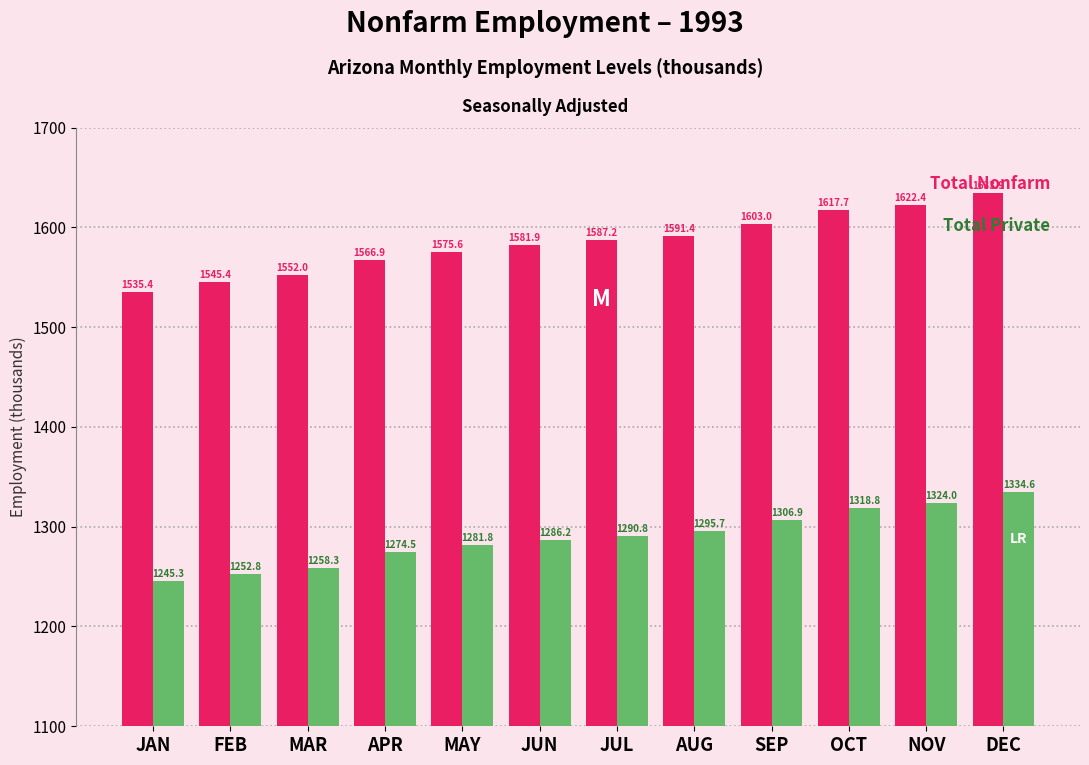

Reading left to right, extract all data points from this chart.

Total Nonfarm: JAN=1535.4	FEB=1545.4	MAR=1552.0	APR=1566.9	MAY=1575.6	JUN=1581.9	JUL=1587.2	AUG=1591.4	SEP=1603.0	OCT=1617.7	NOV=1622.4	DEC=1633.9
Total Private: JAN=1245.3	FEB=1252.8	MAR=1258.3	APR=1274.5	MAY=1281.8	JUN=1286.2	JUL=1290.8	AUG=1295.7	SEP=1306.9	OCT=1318.8	NOV=1324.0	DEC=1334.6